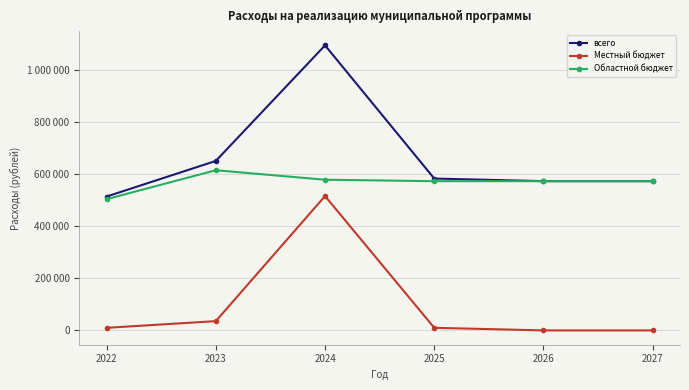

What is the sum of all всего values?

3986100